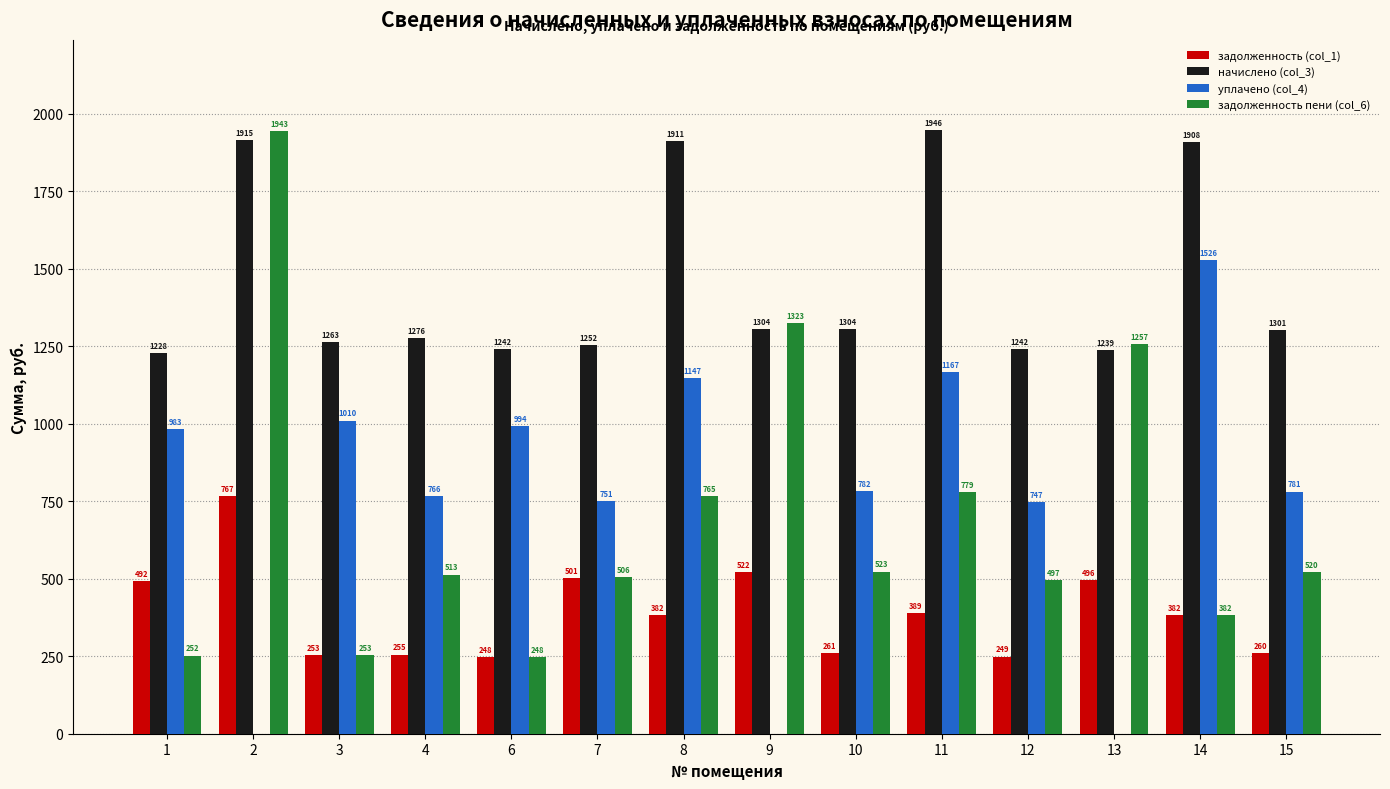

Is the value of уплачено (col_4) at 9 greater than the value of задолженность пени (col_6) at 11?

No